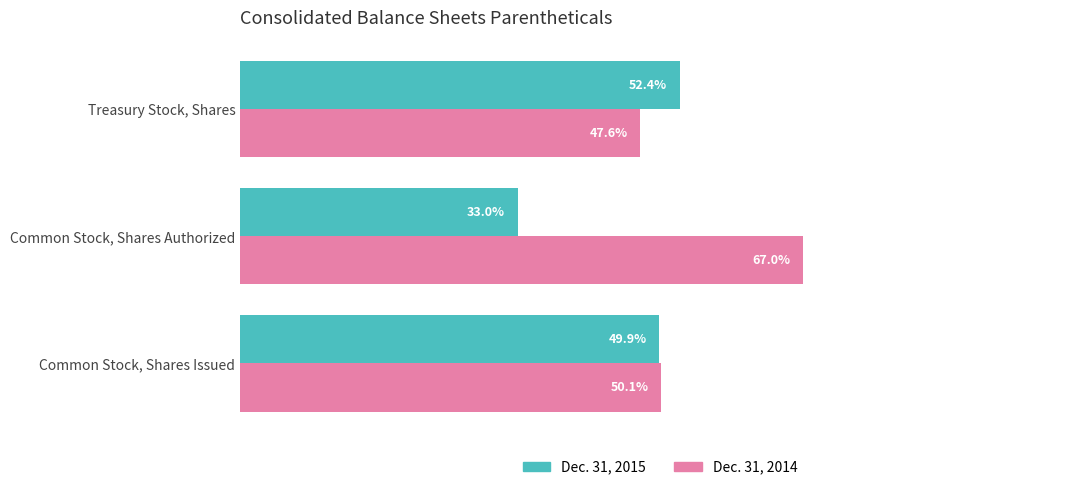

Which category has the highest value in the Dec. 31, 2015 series?

Treasury Stock, Shares